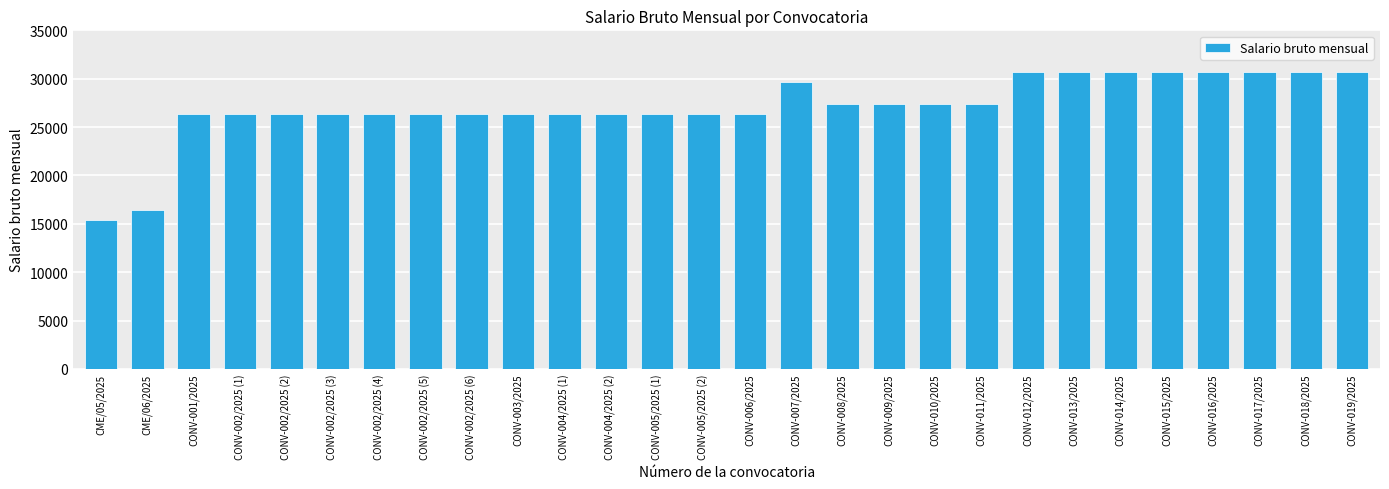

Read the value at CONV-005/2025 (2), to the nearest 100.

26300